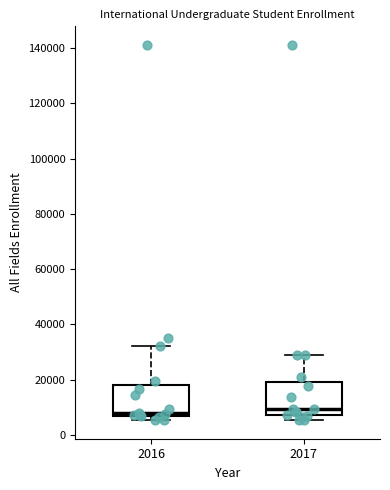

Where does the upper whisker of the box at x = 2017 end on the y-axis? The values are not printed on the chart, so give them approximately, as read against the axis.

28000